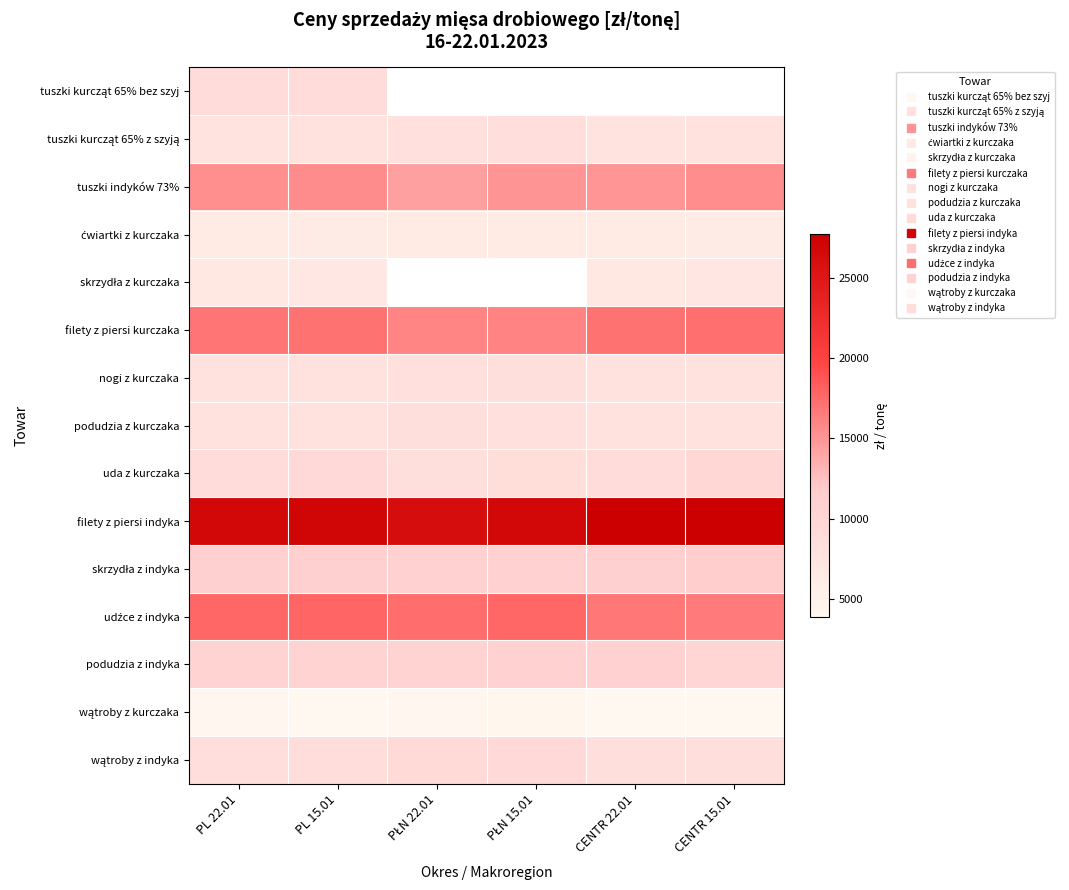

Which series has the largest range (max minus min)?

filety z piersi indyka